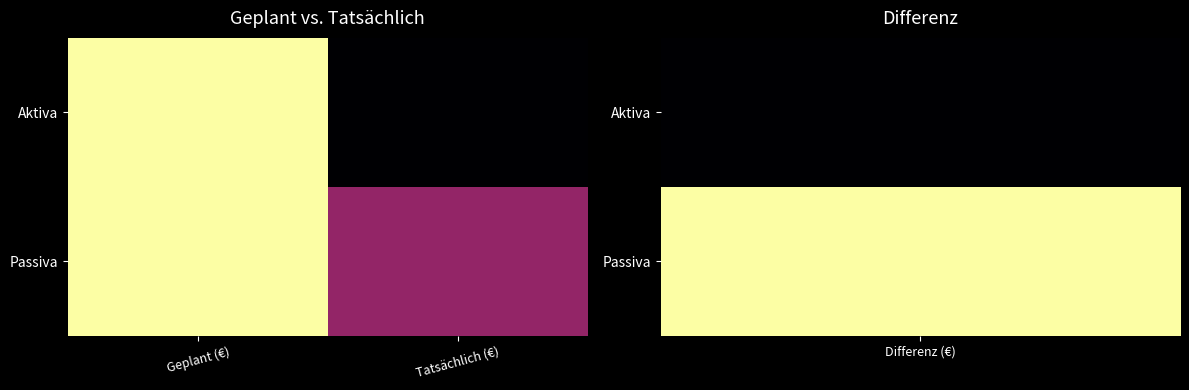

At which category is the sum across all series the highest?

Geplant (€)